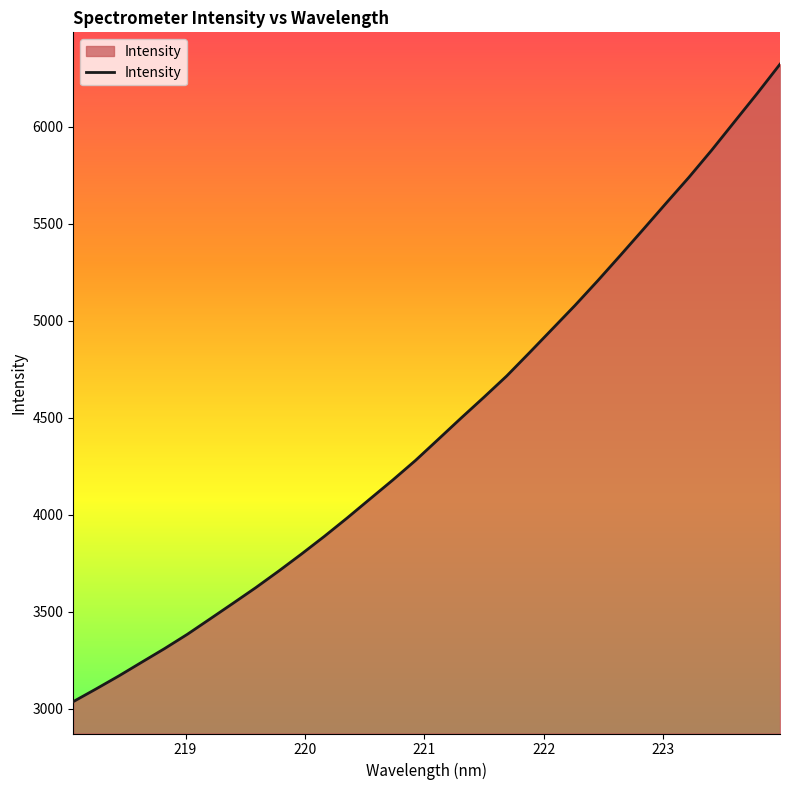

What is the greatest value displayed?

6322.0